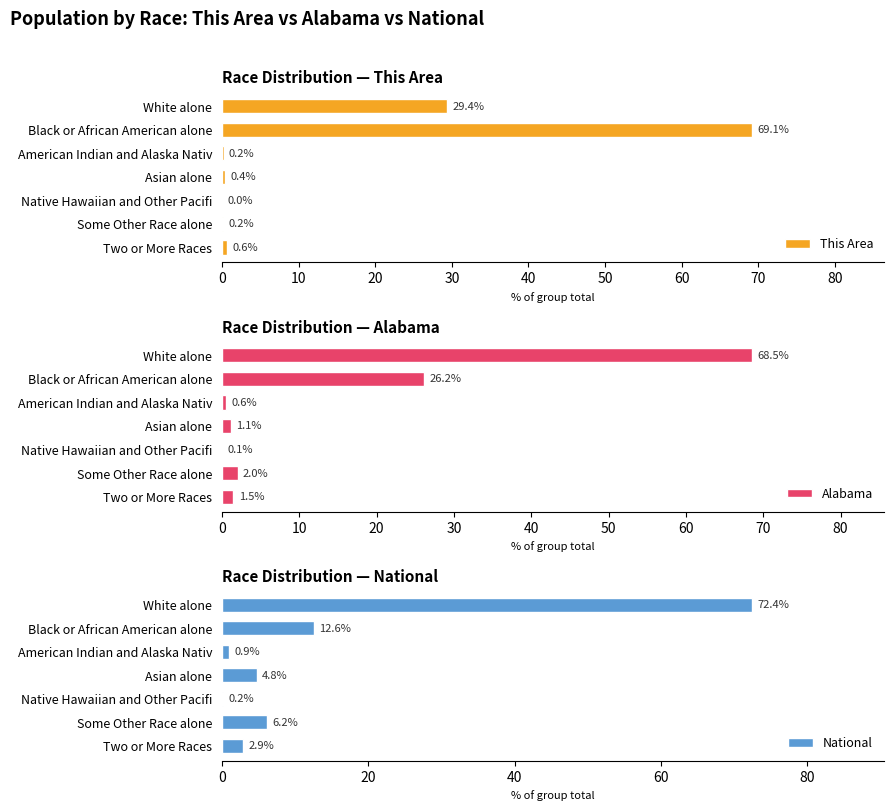

What is the average value of the National series?

14.3